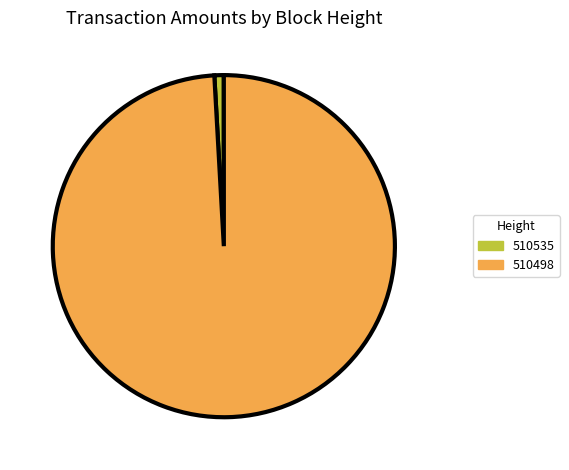

Is the sum of 510498 and 510535 greater than half?

Yes